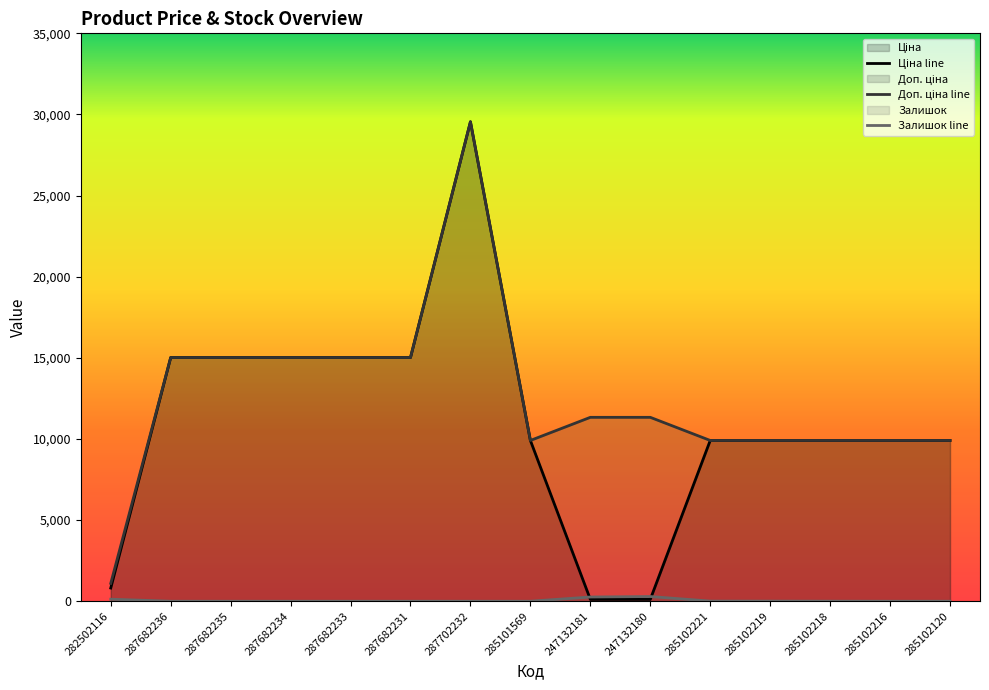

What is the difference between the highest and lowest values at 282502116?

976.8